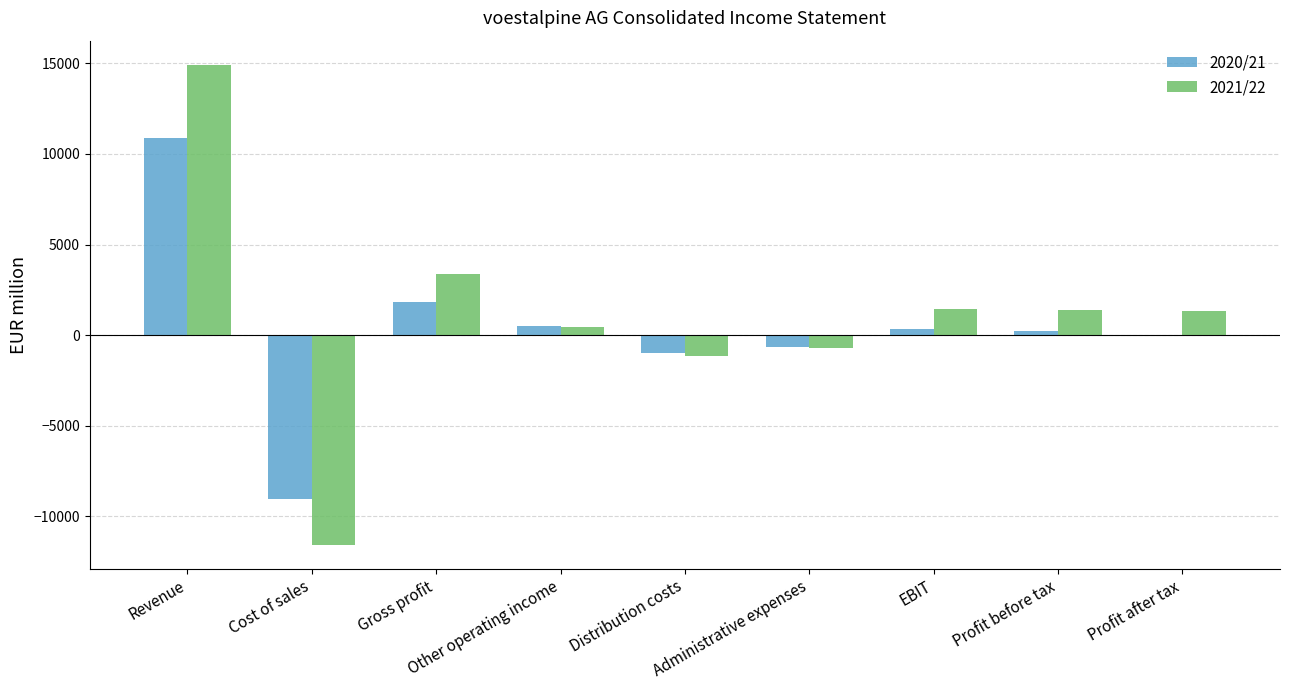

How many groups of bars are there?

9